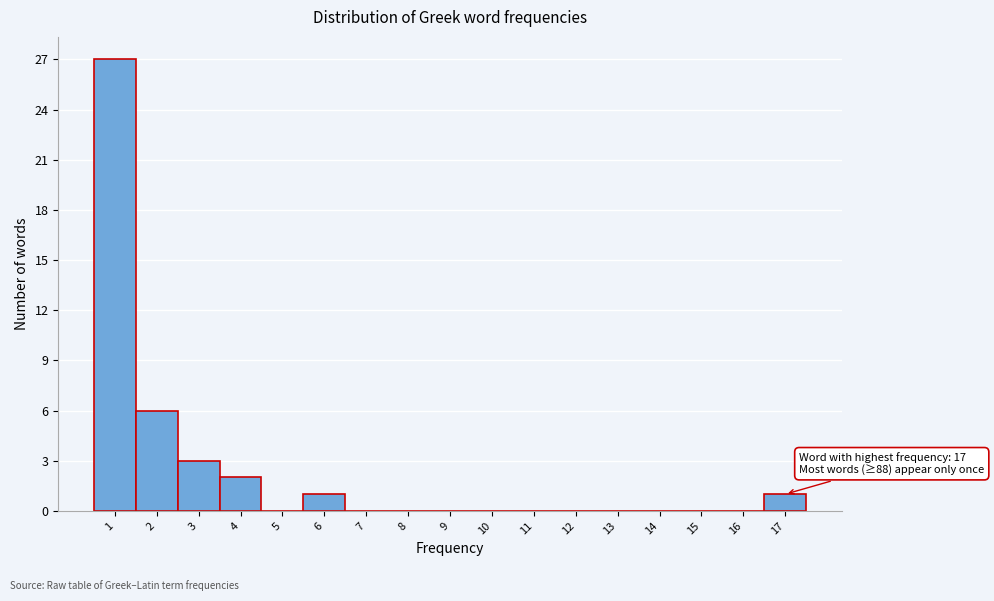

Over which range of the x-axis is the bar tallest?

0.5 to 1.5